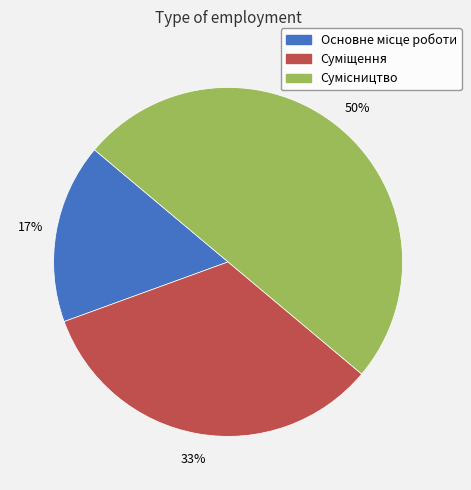

To the nearest percent, what is the average slice percentage?

33%